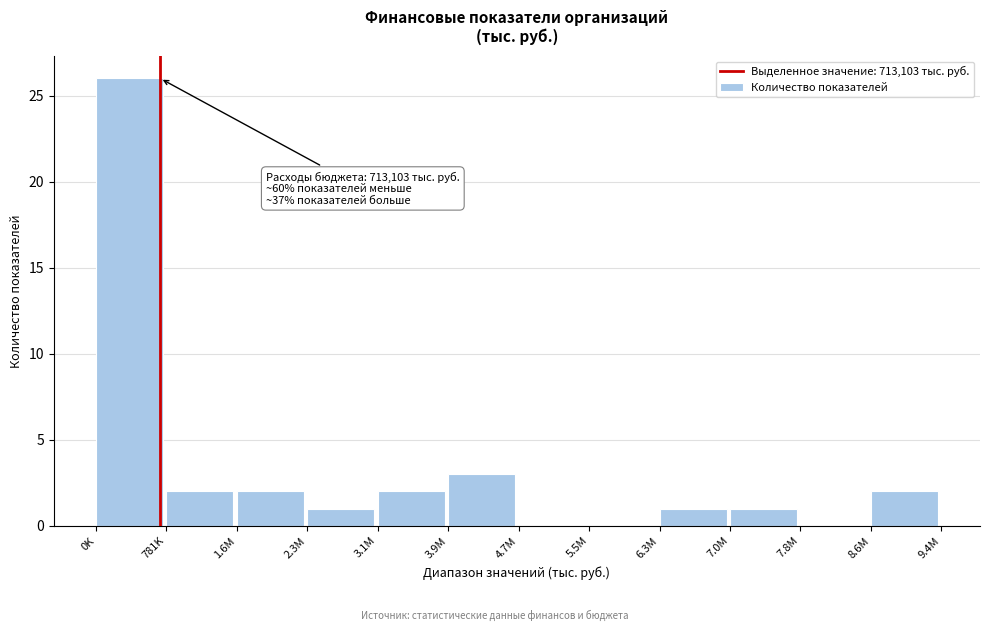

Reading right to left, extract all data points from this chart.

8.6M=2	7.8M=0	7.0M=1	6.3M=1	5.5M=0	4.7M=0	3.9M=3	3.1M=2	2.3M=1	1.6M=2	781K=2	0K=26